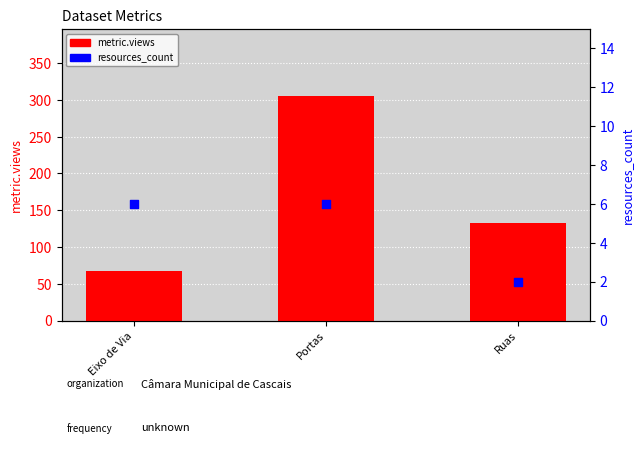

Is the value of resources_count at Portas greater than the value of metric.views at Ruas?

No